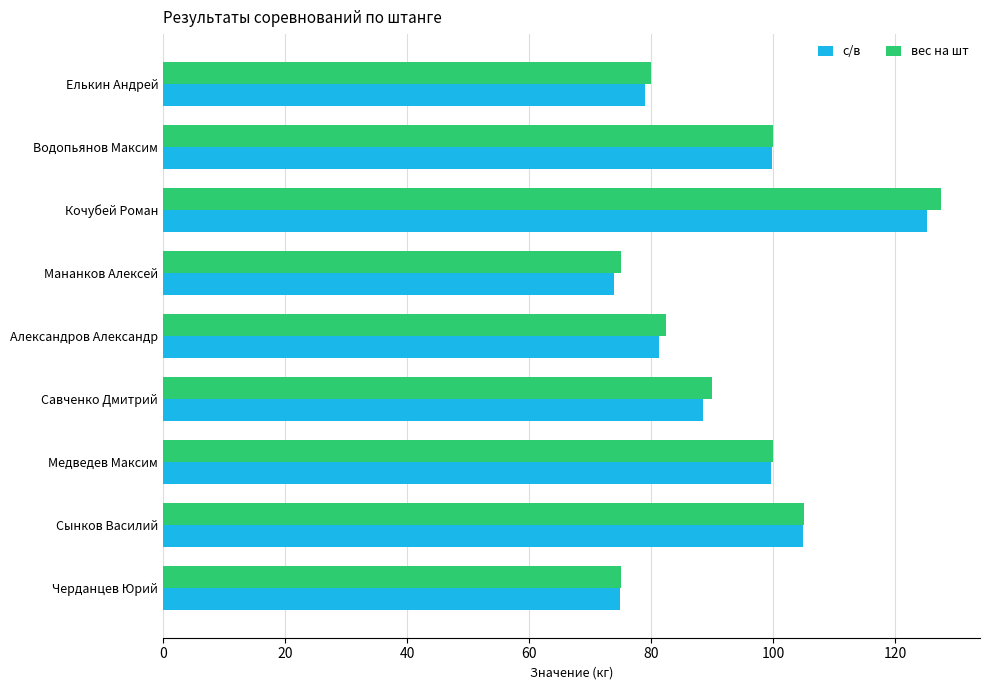

The вес на шт series shows 137.8 at Александров Александр. True or false?

False